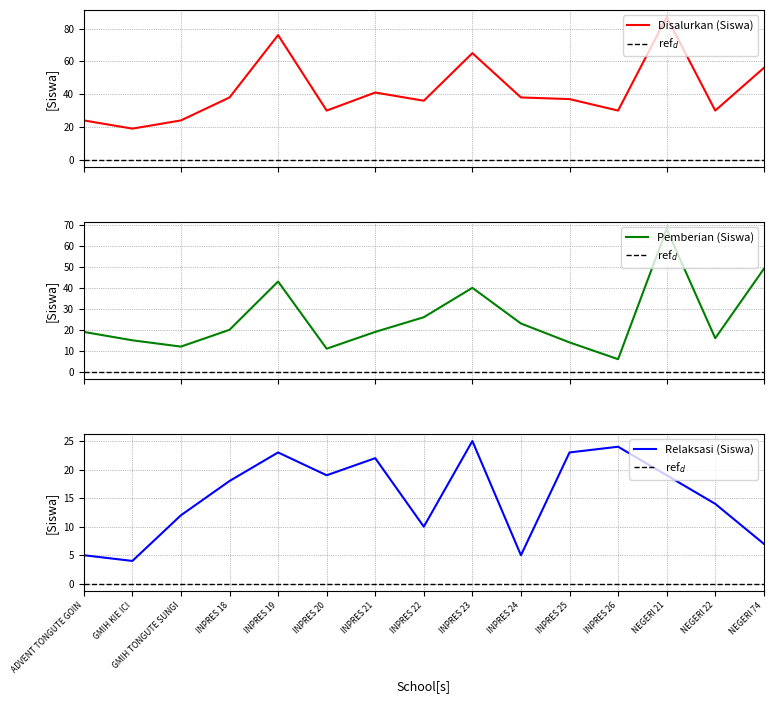

True or false: Pemberian Relaksasi (Siswa) and Pemberian (Siswa) cross at least once.

True